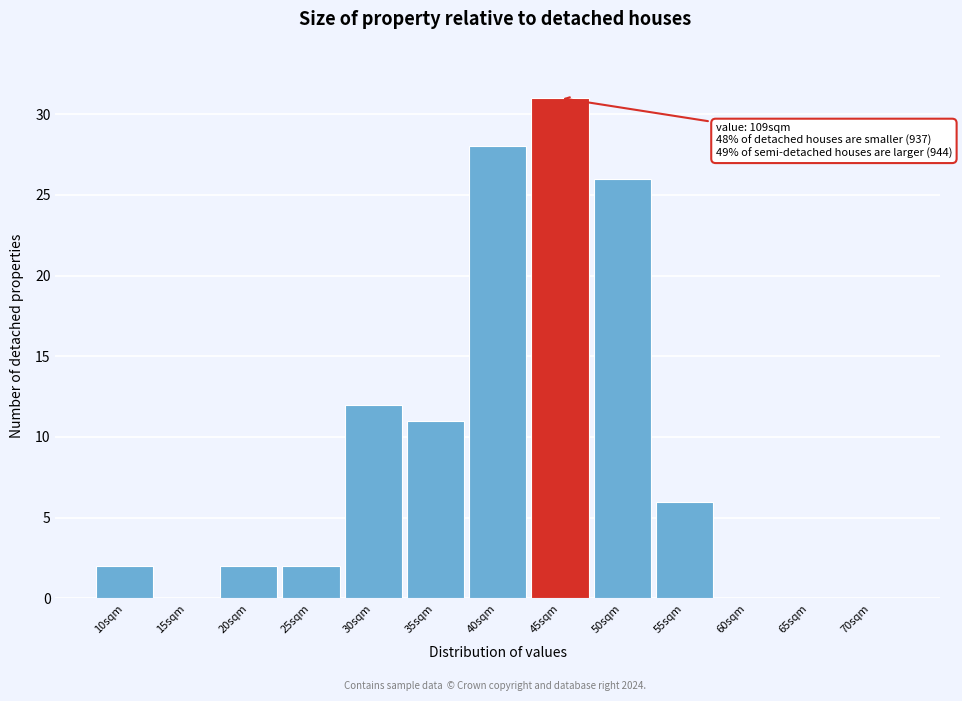

Reading left to right, extract all data points from this chart.

10sqm=2	15sqm=0	20sqm=2	25sqm=2	30sqm=12	35sqm=11	40sqm=28	45sqm=31	50sqm=26	55sqm=6	60sqm=0	65sqm=0	70sqm=0